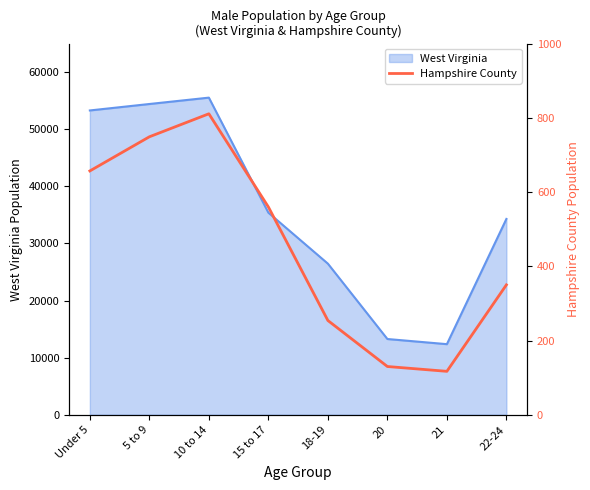

What is the lowest value of the West Virginia series?

12364